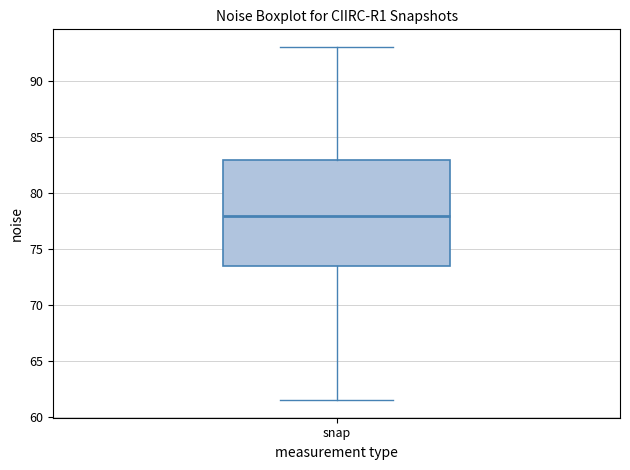

Where does the lower whisker of the box for snap end on the y-axis? The values are not printed on the chart, so give them approximately, as read against the axis.

61.5